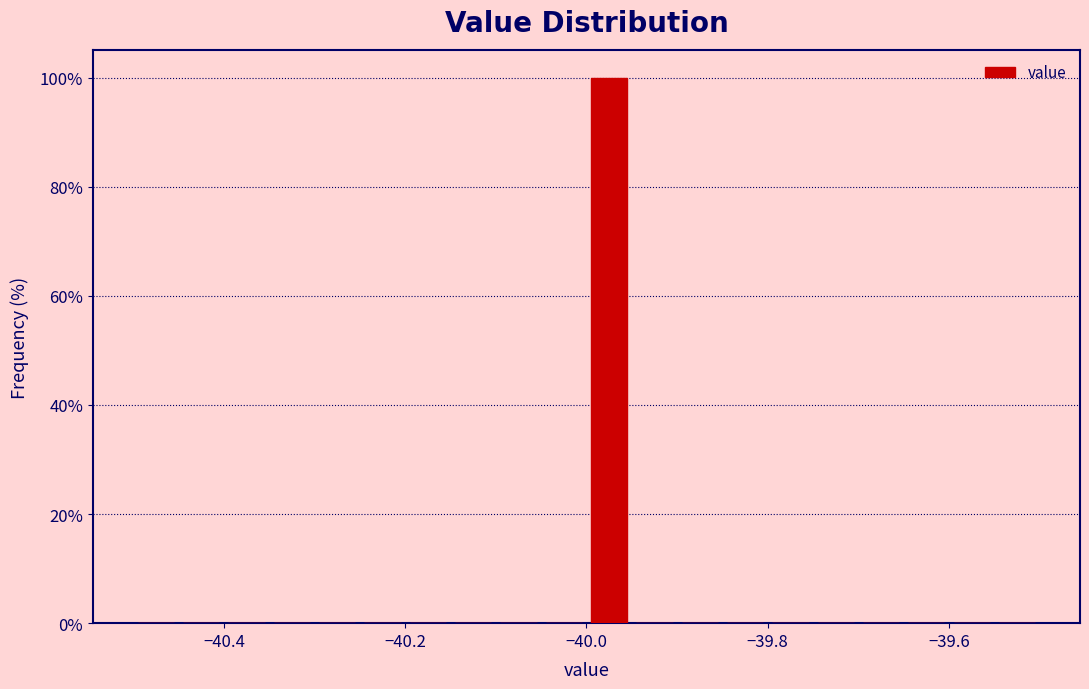

Read against the x-axis, roughly where is the centre of the tallest bar?

-39.98